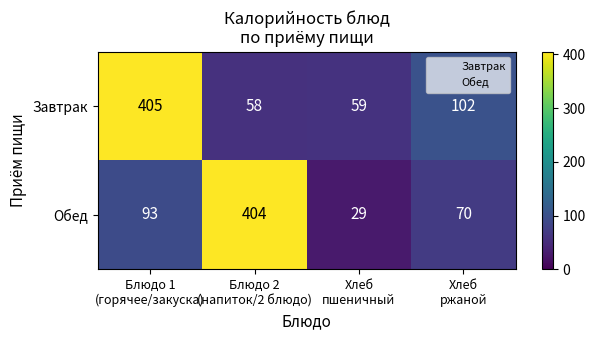

Reading left to right, extract all data points from this chart.

Завтрак: 405	58	59	102
Обед: 93	404	29	70